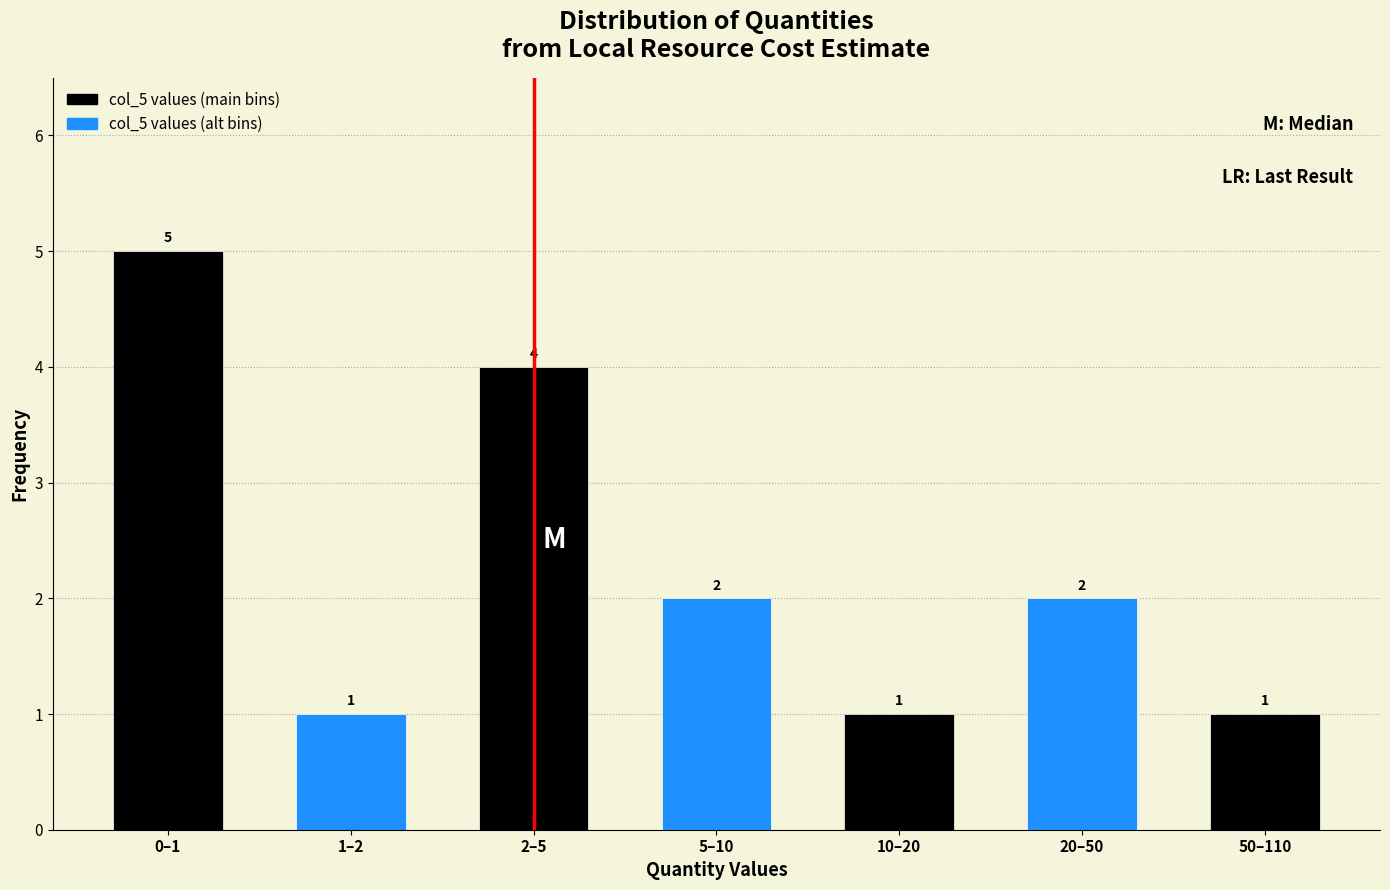

Reading left to right, extract all data points from this chart.

0–1=5	1–2=1	2–5=4	5–10=2	10–20=1	20–50=2	50–110=1